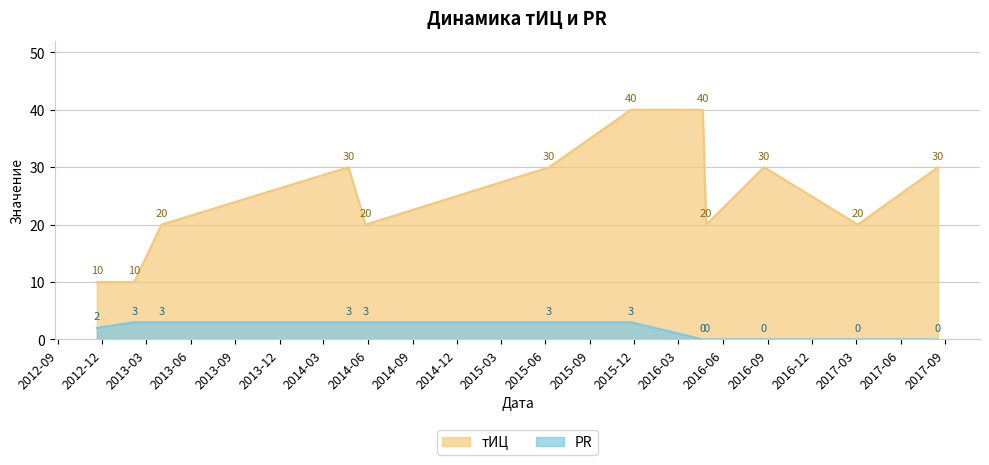

What is the greatest value displayed?

40